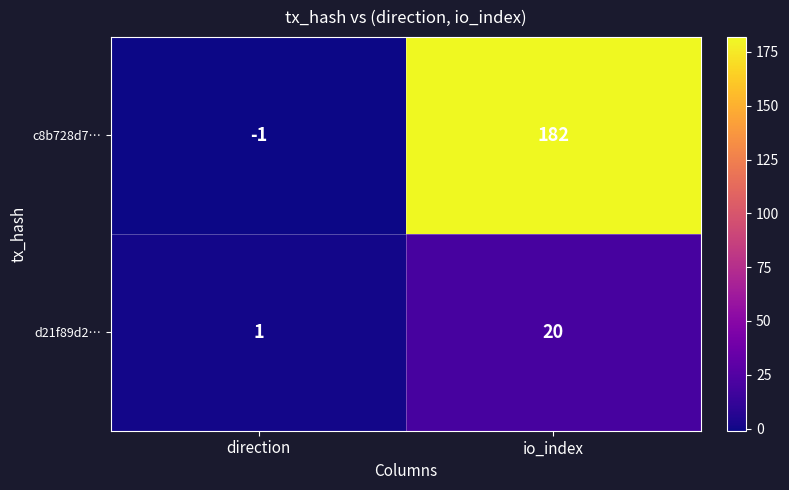

The value of d21f89d2… at direction is 2. True or false?

False